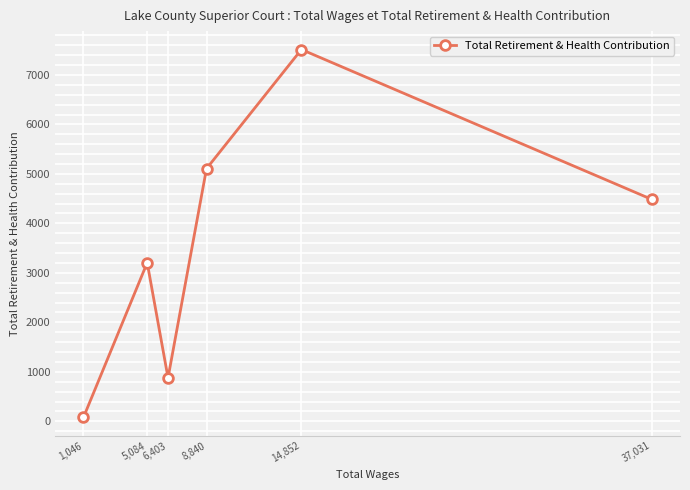

Rank the categories by value from lowest to highest.

1,046, 6,403, 5,084, 37,031, 8,840, 14,852